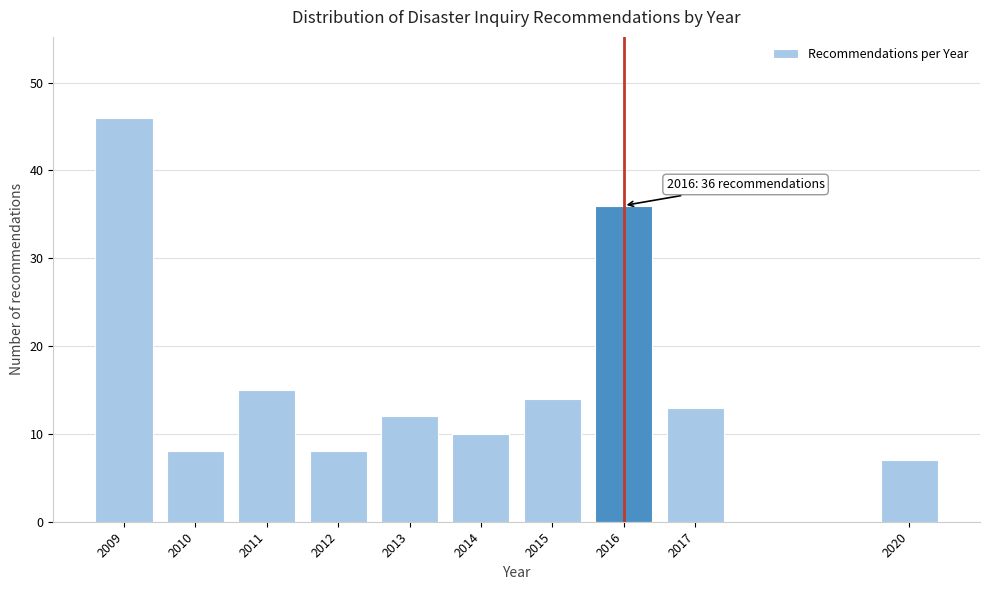

Reading right to left, what are all the values shown in this chart?

2020=7	2017=13	2016=36	2015=14	2014=10	2013=12	2012=8	2011=15	2010=8	2009=46